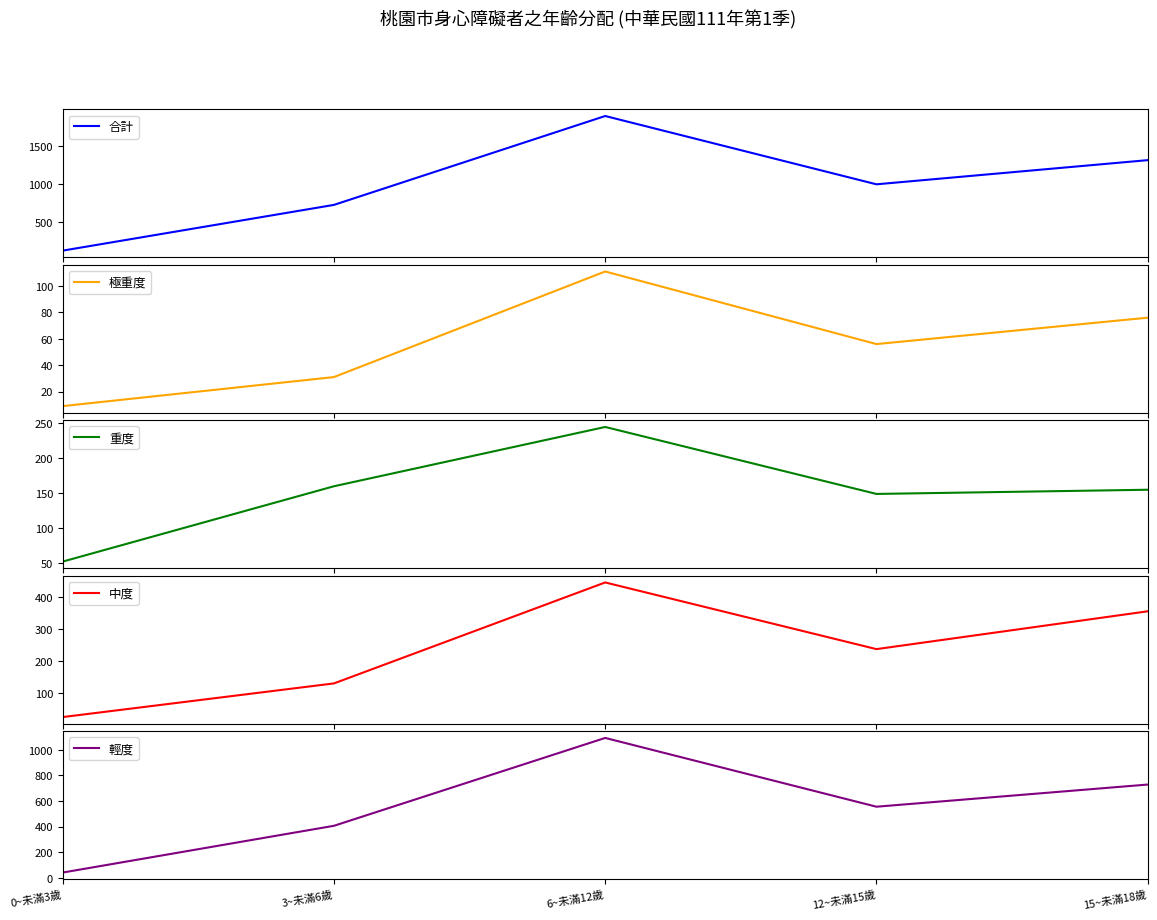

True or false: 合計 and 重度 cross at least once.

False